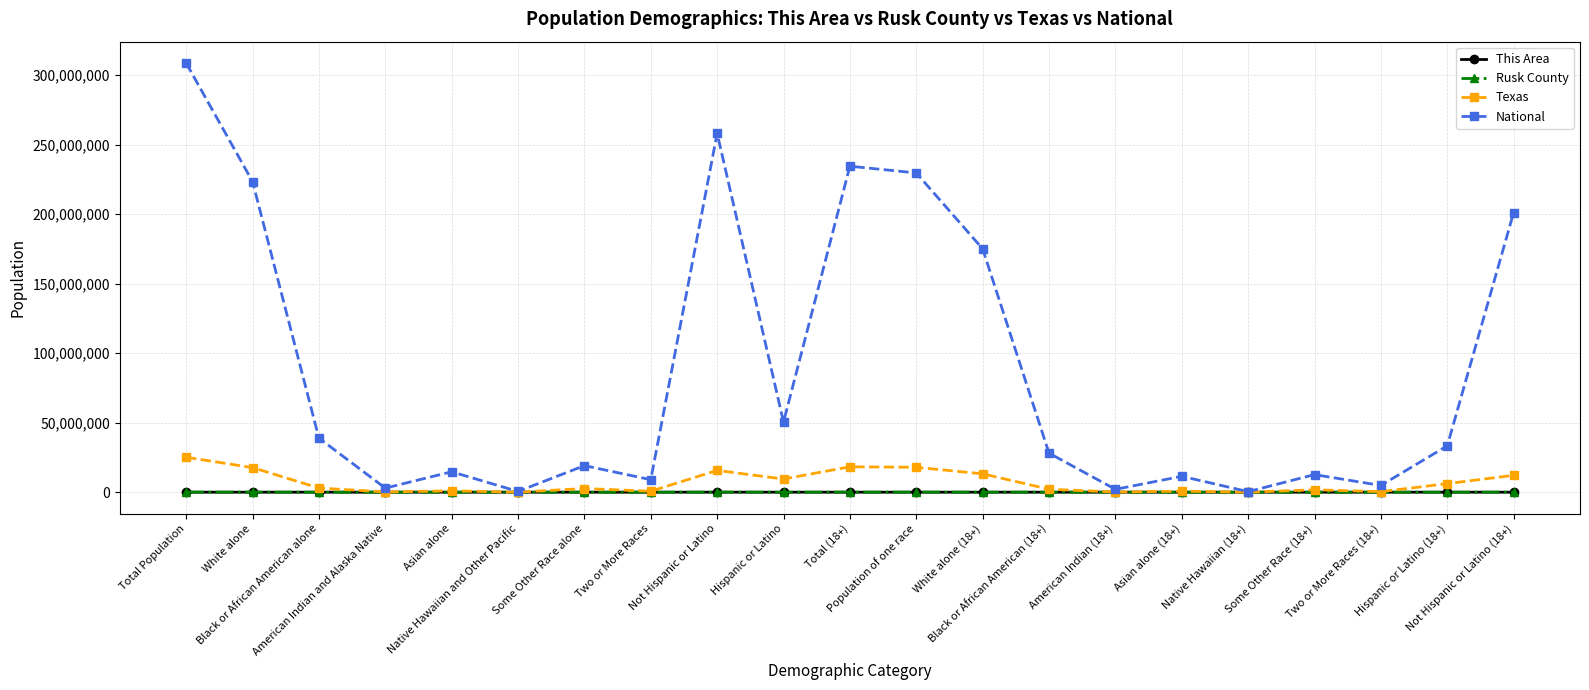

At how many categories does at least one series exceed 83014112?

7